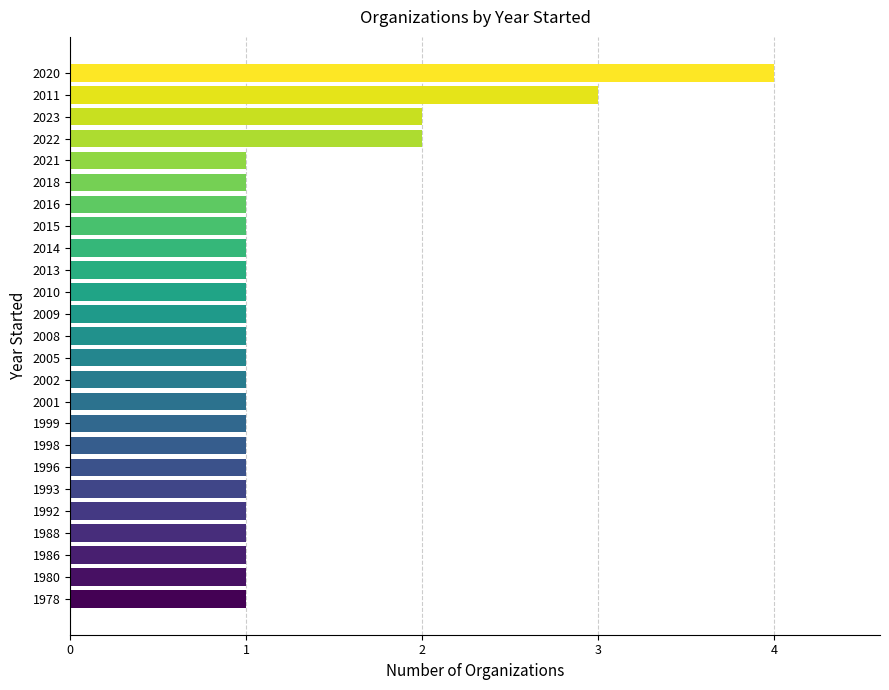

Reading top to bottom, what are all the values shown in this chart?

4	3	2	2	1	1	1	1	1	1	1	1	1	1	1	1	1	1	1	1	1	1	1	1	1